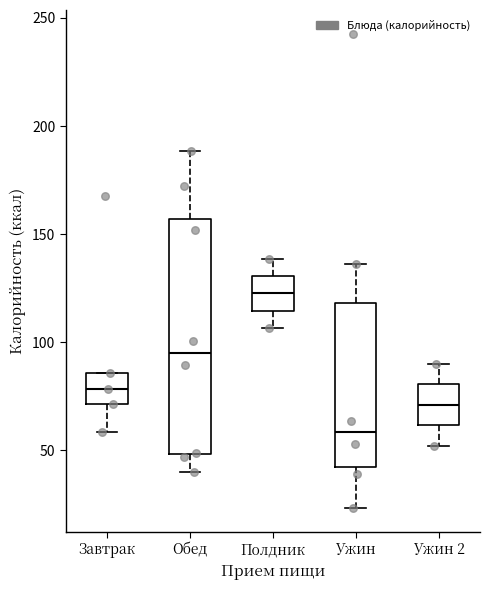

Reading left to right, transcribe this box plot: for each box, give where its median line is, the range the box spans, and where its two whiskers end, as read against the y-axis. The values are not printed on the chart, so give them approximately, as read against the axis.

Завтрак: median 80, box 70 to 85, whiskers 60 to 85
Обед: median 95, box 50 to 155, whiskers 40 to 190
Полдник: median 125, box 115 to 130, whiskers 105 to 140
Ужин: median 60, box 45 to 120, whiskers 25 to 135
Ужин 2: median 70, box 60 to 80, whiskers 50 to 90